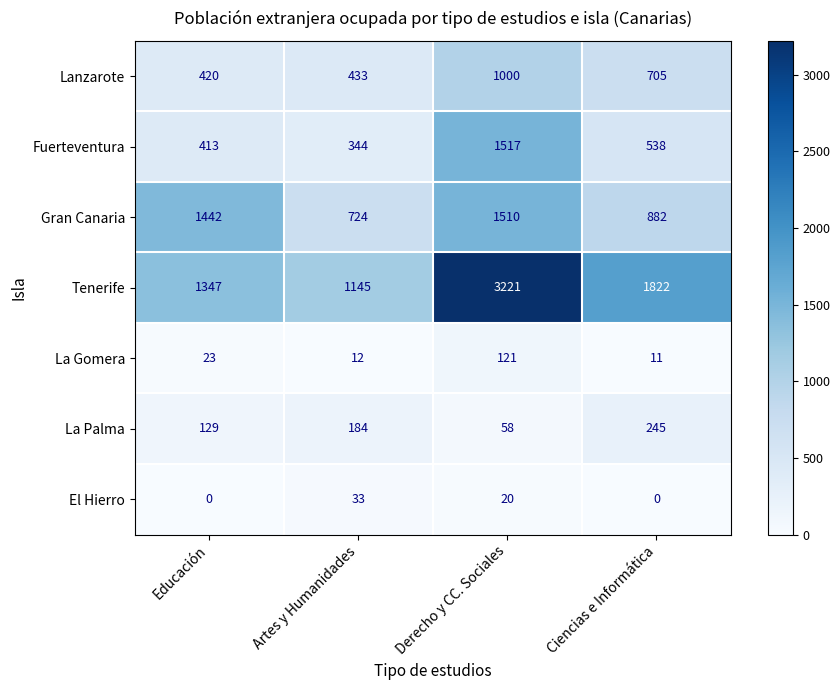

Reading left to right, transcribe all the data shown in this chart.

Lanzarote: 420	433	1000	705
Fuerteventura: 413	344	1517	538
Gran Canaria: 1442	724	1510	882
Tenerife: 1347	1145	3221	1822
La Gomera: 23	12	121	11
La Palma: 129	184	58	245
El Hierro: 0	33	20	0